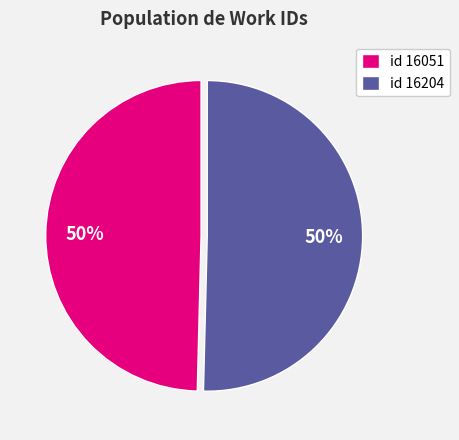

How many slices are in this pie chart?

2